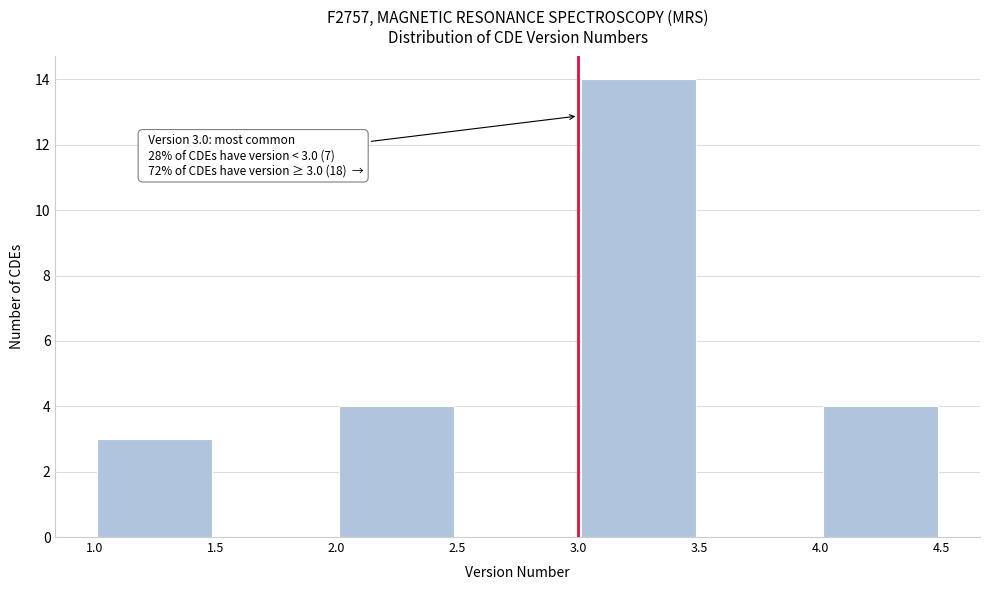

Which range on the x-axis has the tallest bar?

3.0 to 3.5